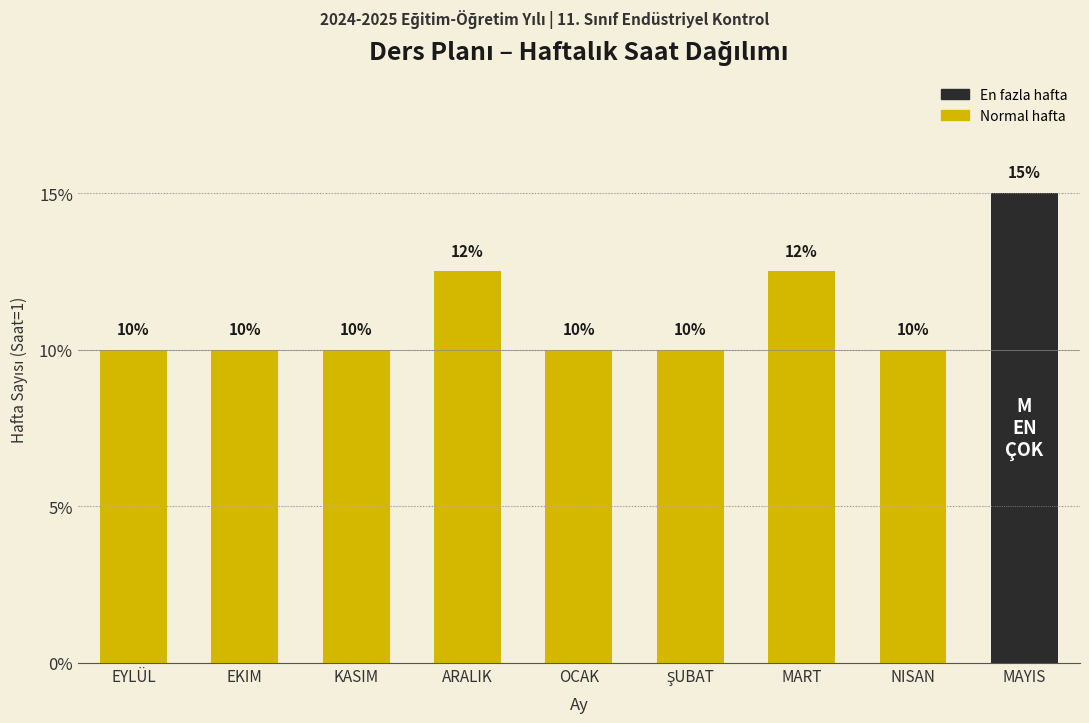

Count the values in the range 10 to 12.

6